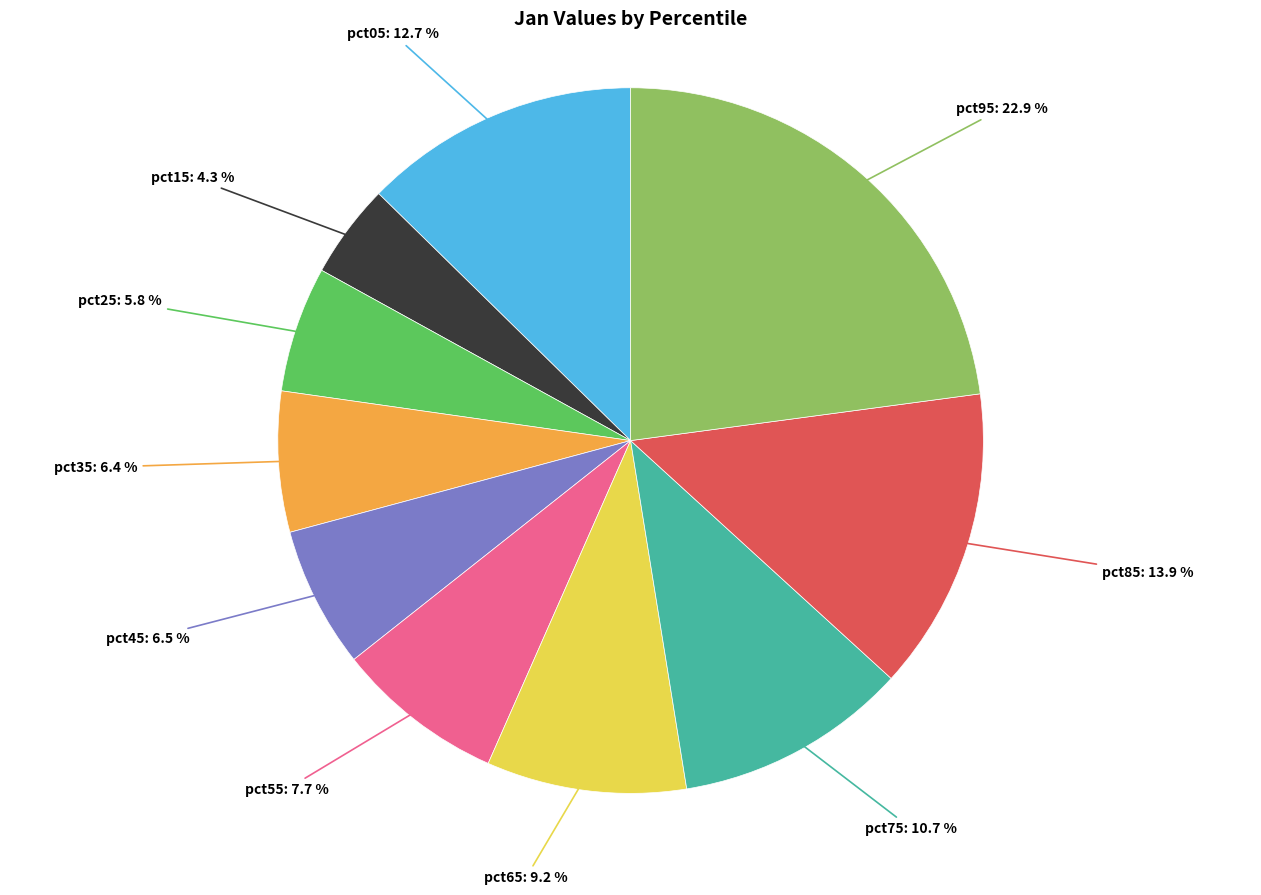

What is the largest slice in the pie chart?

pct95